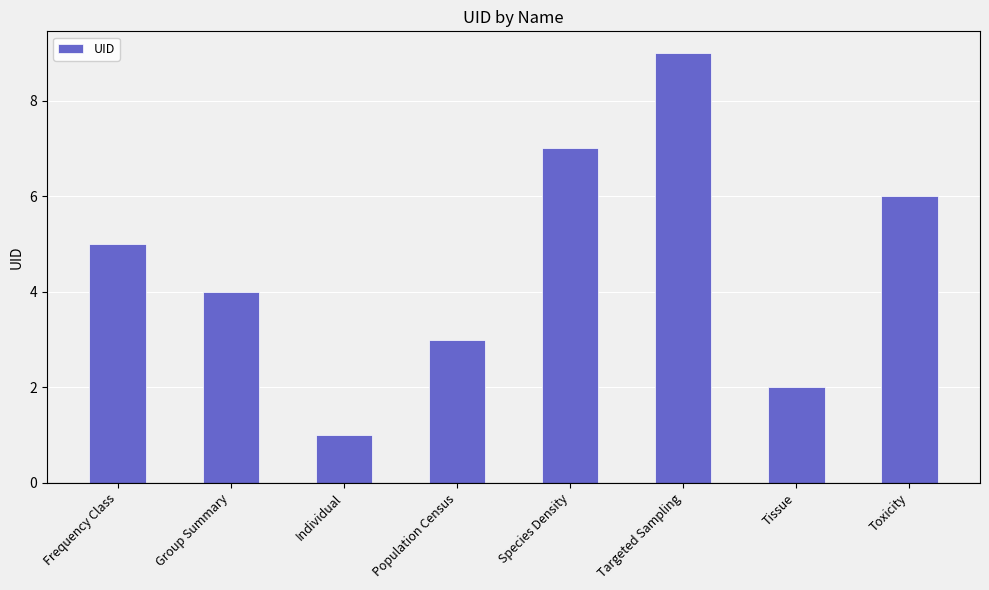

How many series are shown in this chart?

1